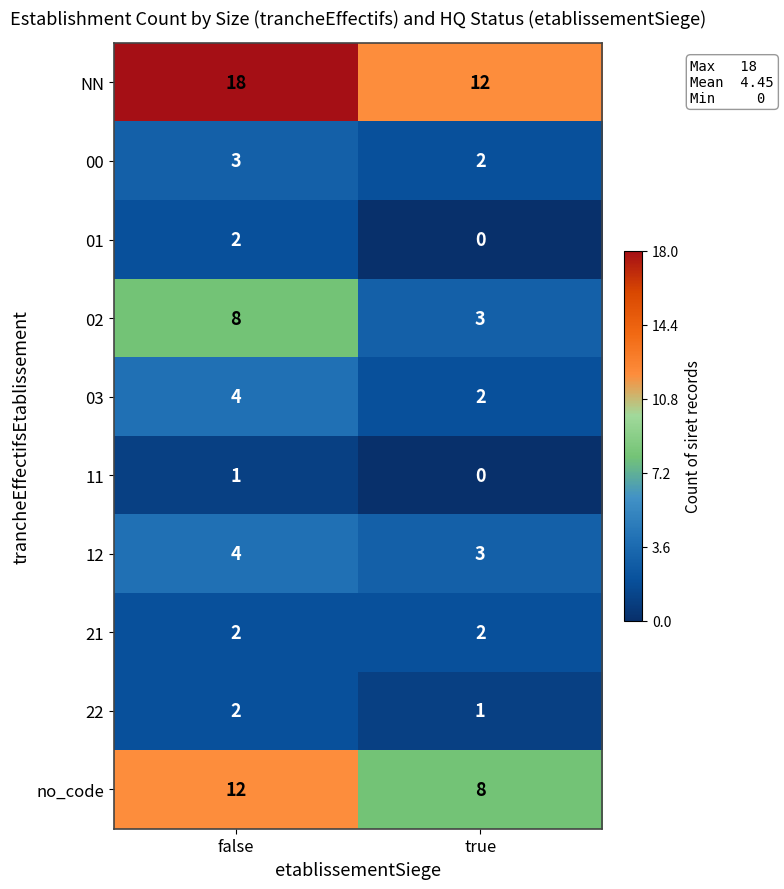

Which category has the lowest value across all series?

true